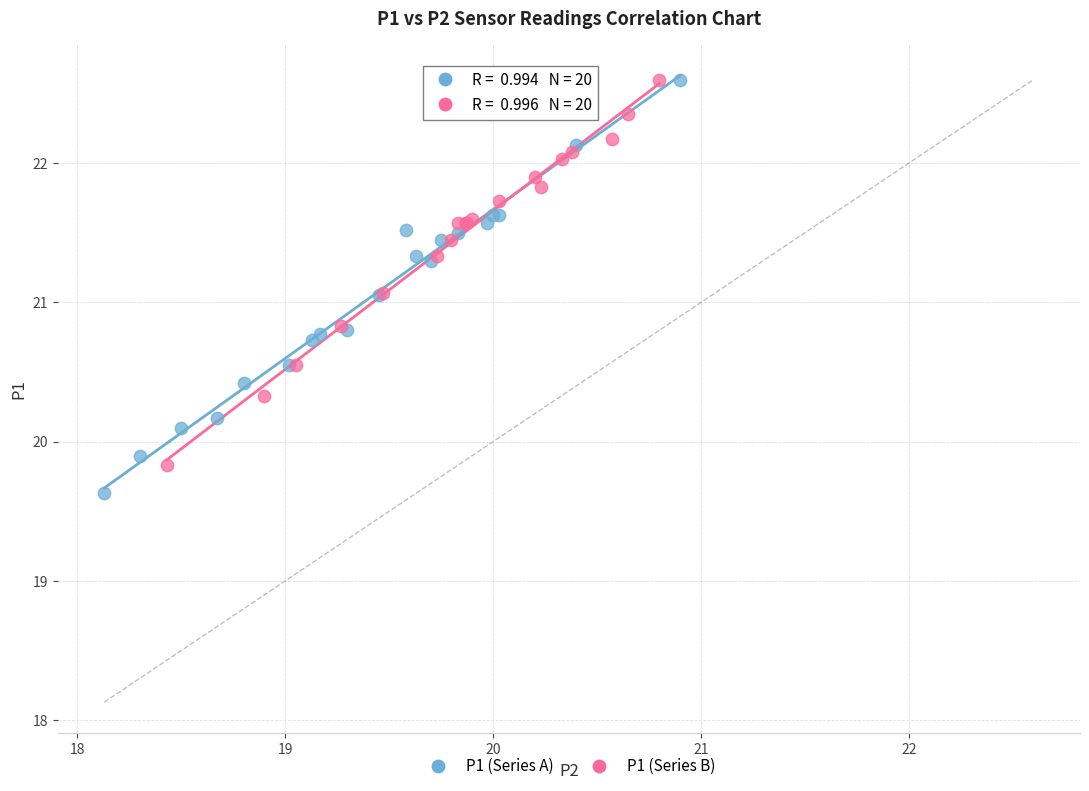

What are all the series names shown in the legend?

P1 (Series A), P1 (Series B)